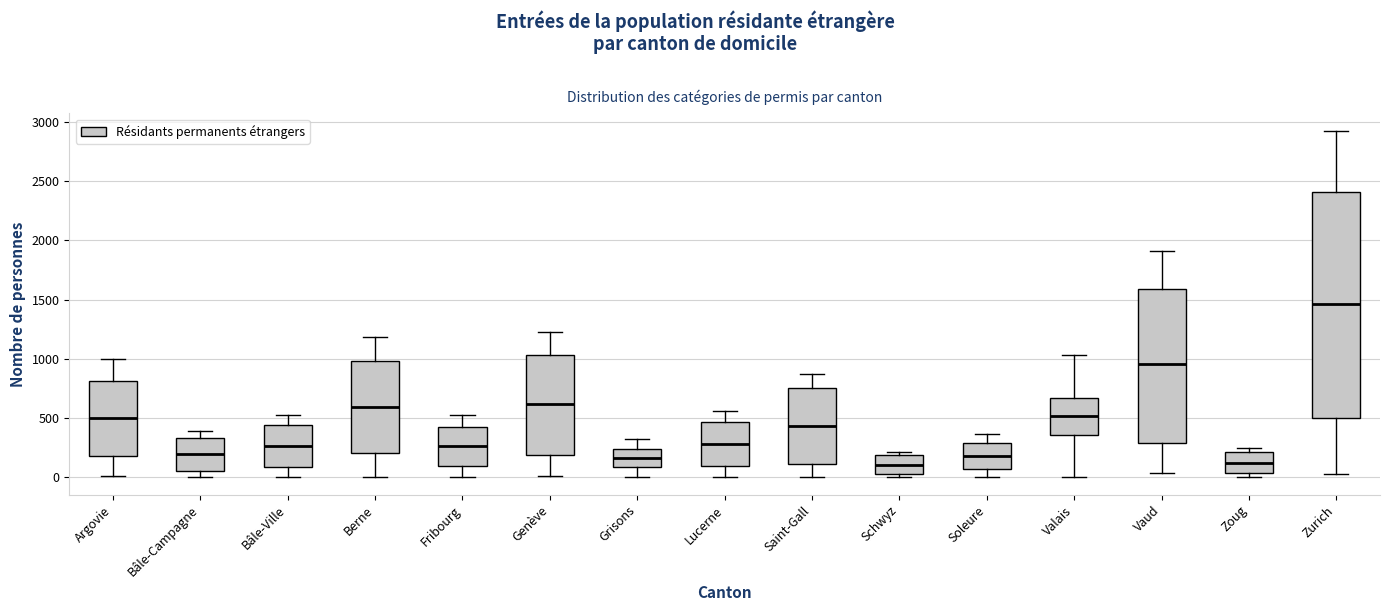

Where is the lower edge of the box for Grisons on the y-axis? The values are not printed on the chart, so give them approximately, as read against the axis.

100